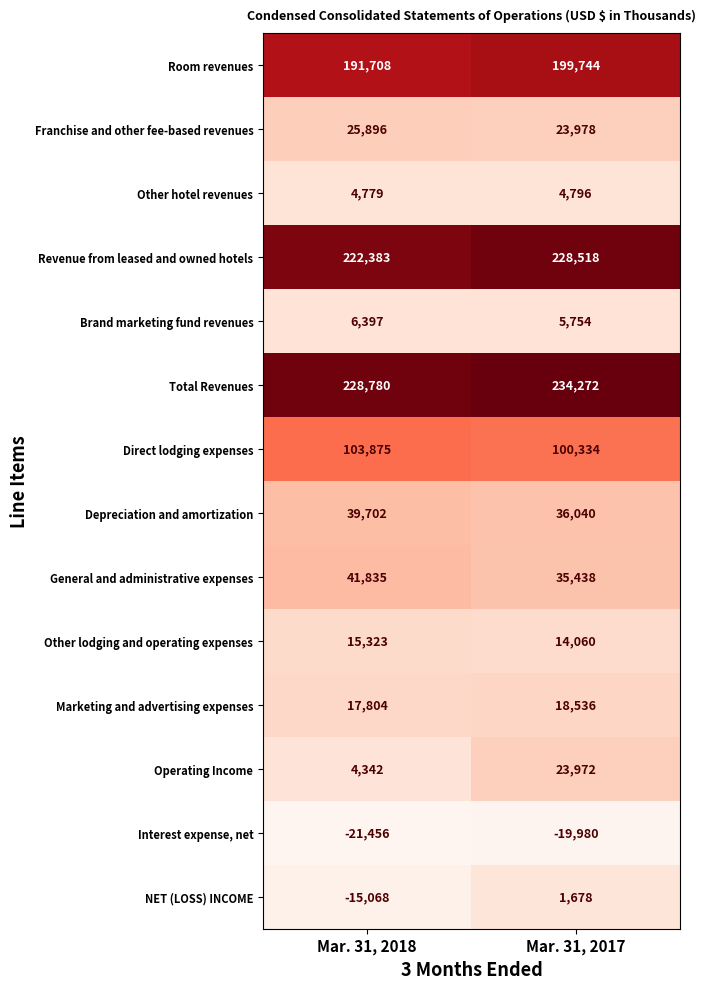

Between Mar. 31, 2018 and Mar. 31, 2017, which series saw the biggest shift?

Operating Income